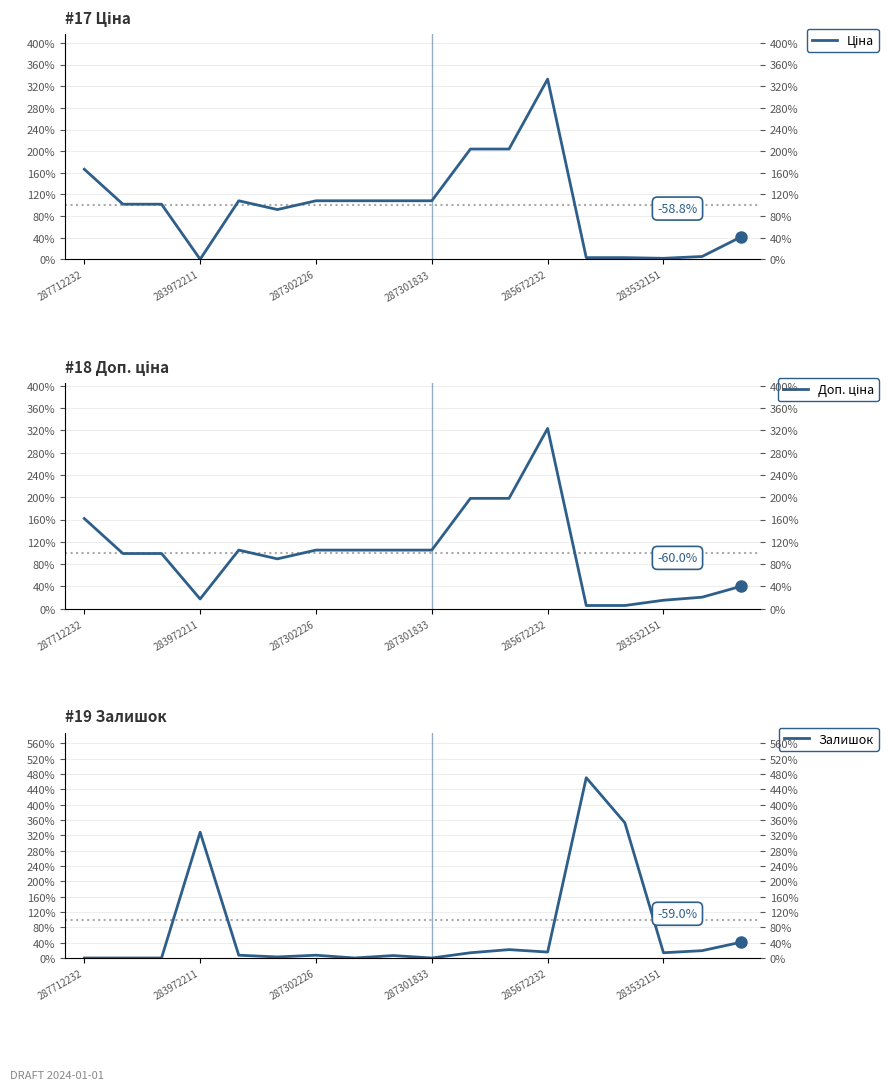

At how many categories does at least one series exceed 1?

14